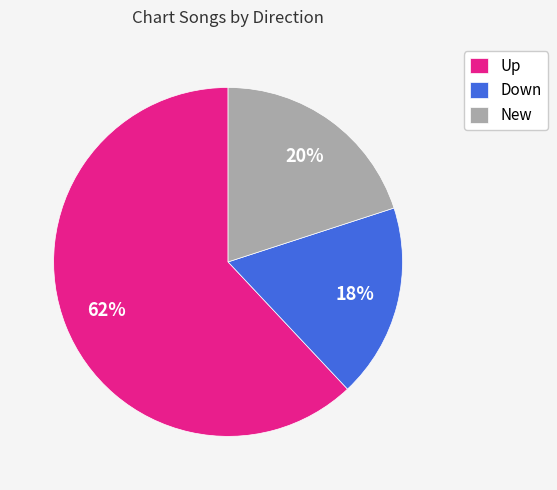

The Up slice represents 62% of the pie. True or false?

True